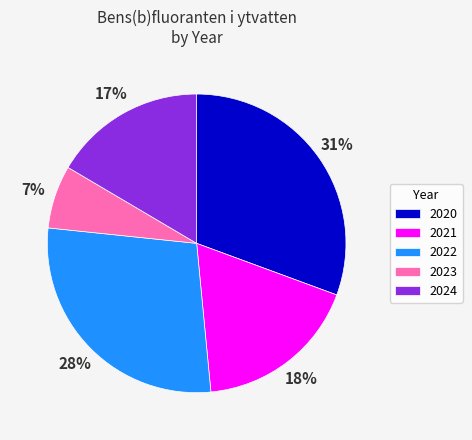

Which slice is the smallest?

2023